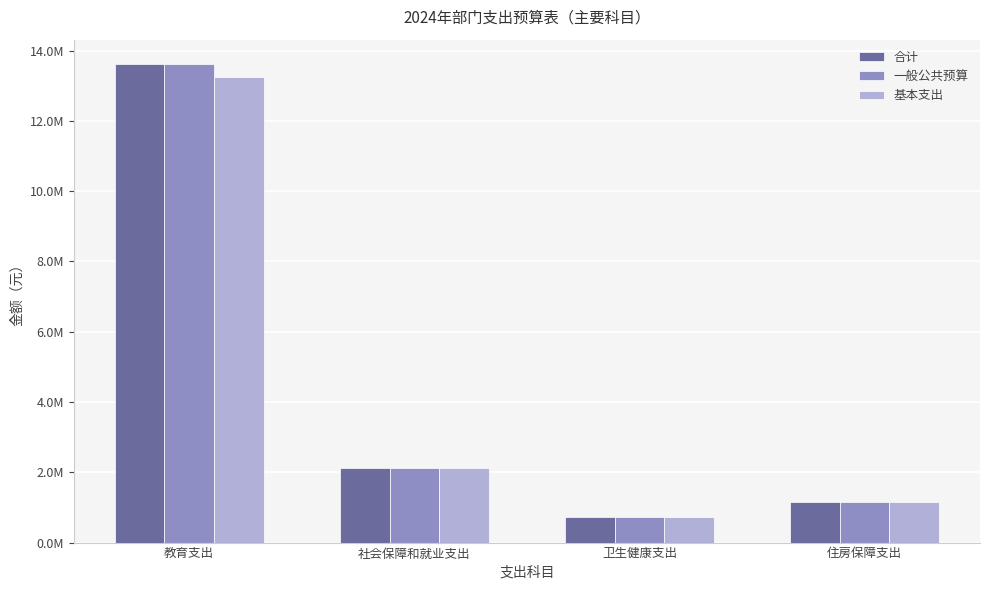

What are all the series names shown in the legend?

合计, 一般公共预算, 基本支出